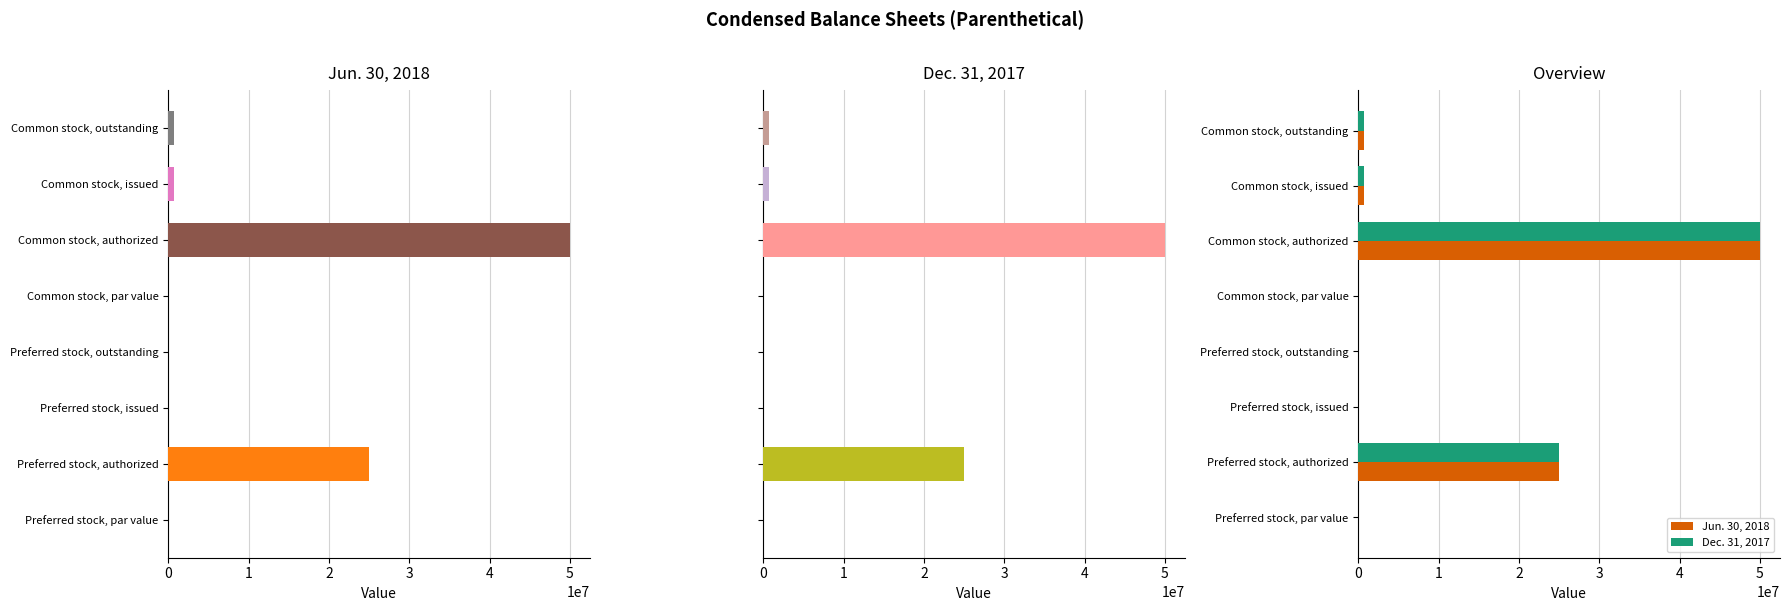

Which has a higher value, Preferred stock, issued or Common stock, par value?

Common stock, par value